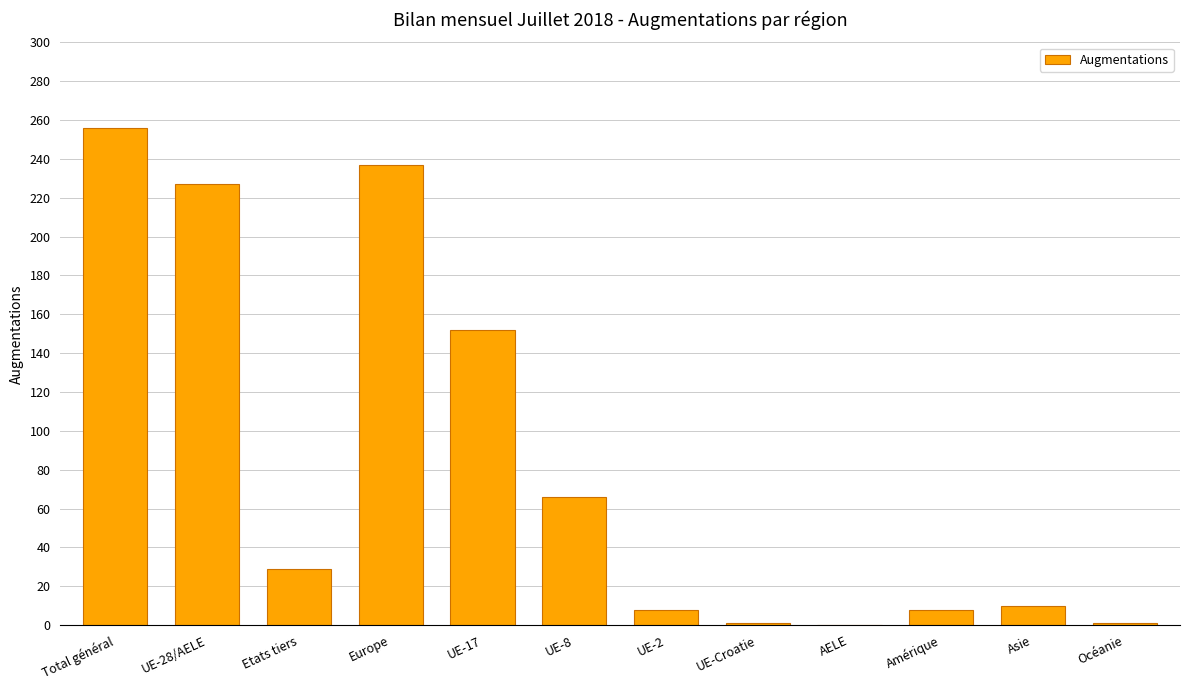

What is the sum of all values?

995